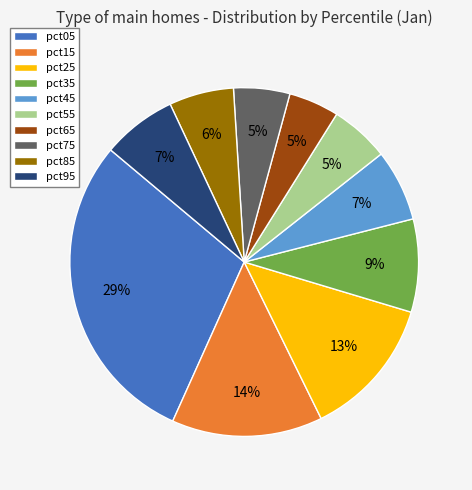

Between pct15 and pct65, which is larger?

pct15